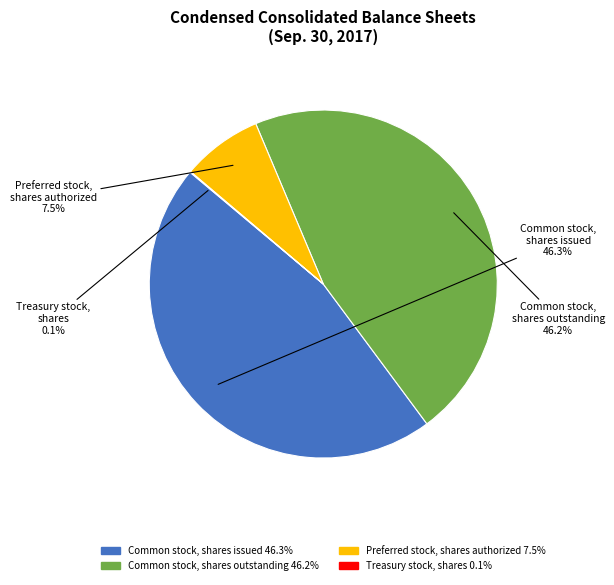

Approximately how many times larger is the value at Common stock, shares outstanding compared to Preferred stock, shares authorized?

6.2